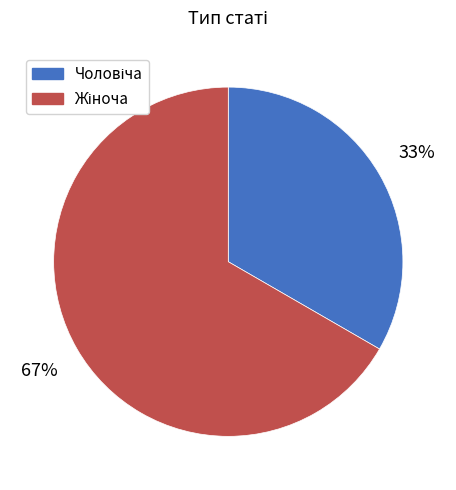

How many slices are in this pie chart?

2